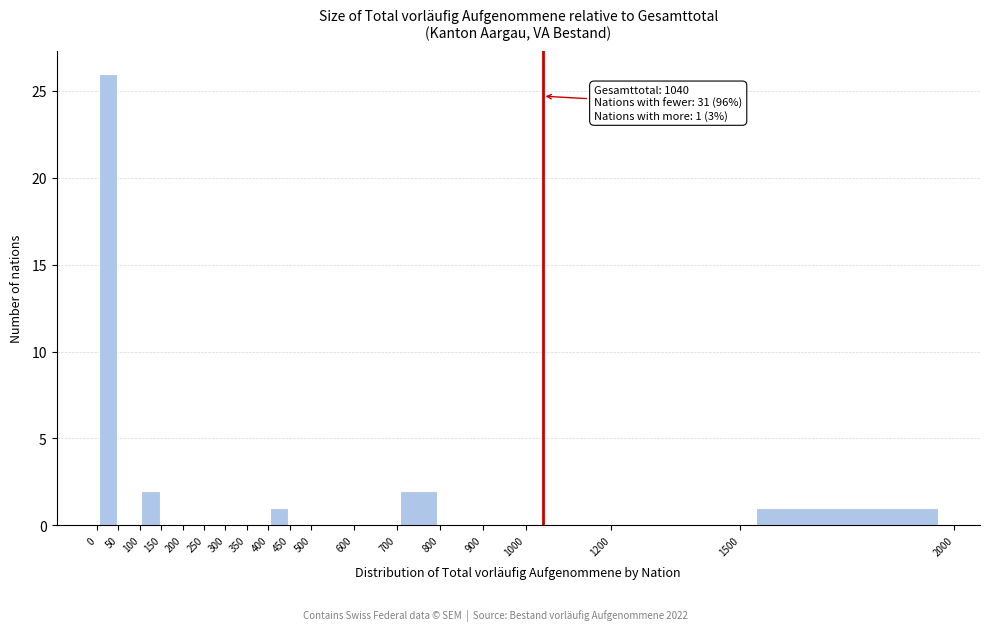

Which range on the x-axis has the tallest bar?

0 to 50